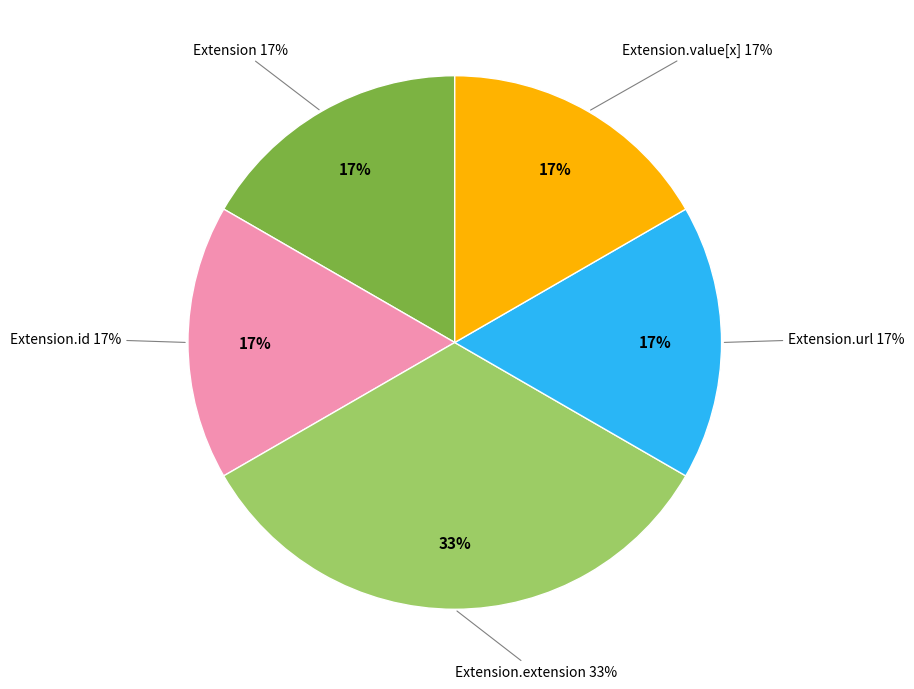

True or false: Extension accounts for 1% of the total.

False